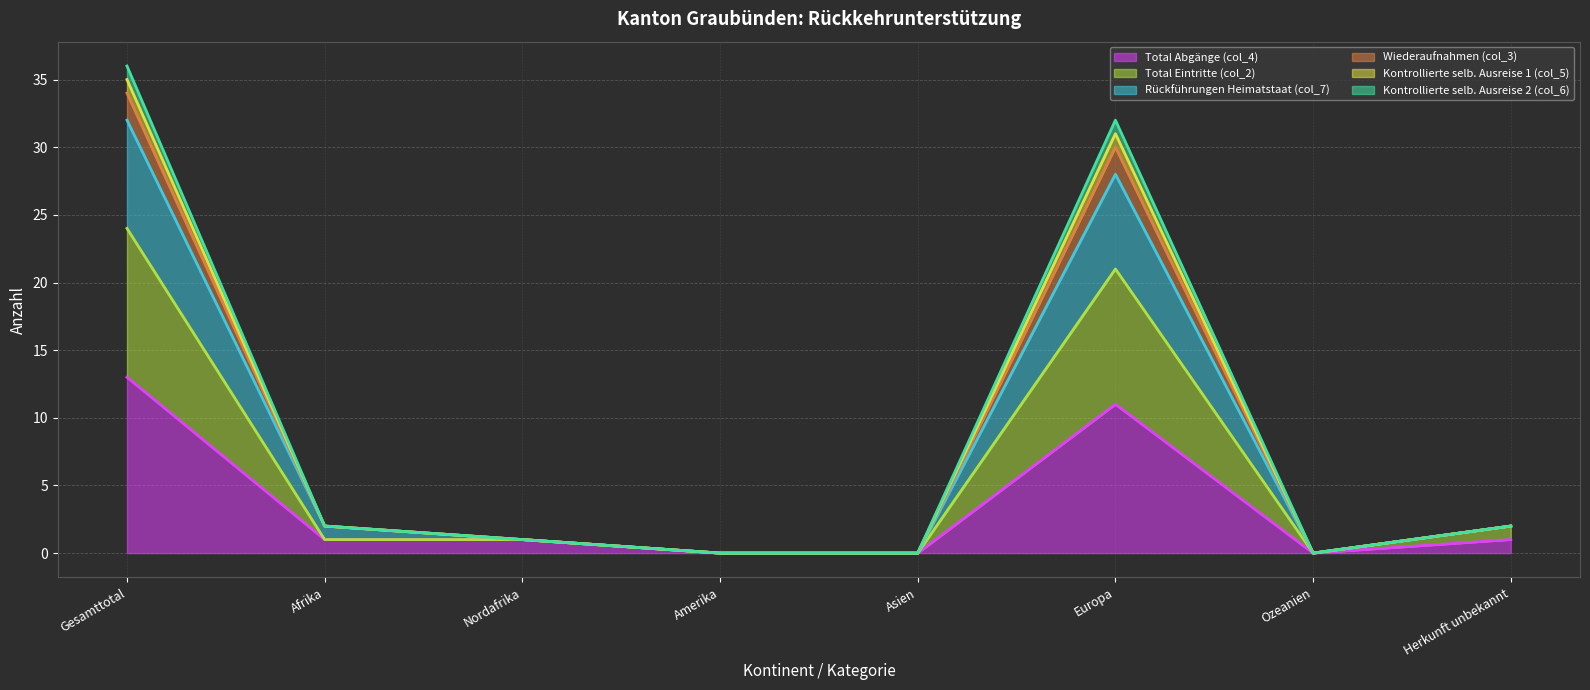

True or false: Total Eintritte (col_2) and Kontrollierte selb. Ausreise 2 (col_6) intersect in this chart.

False